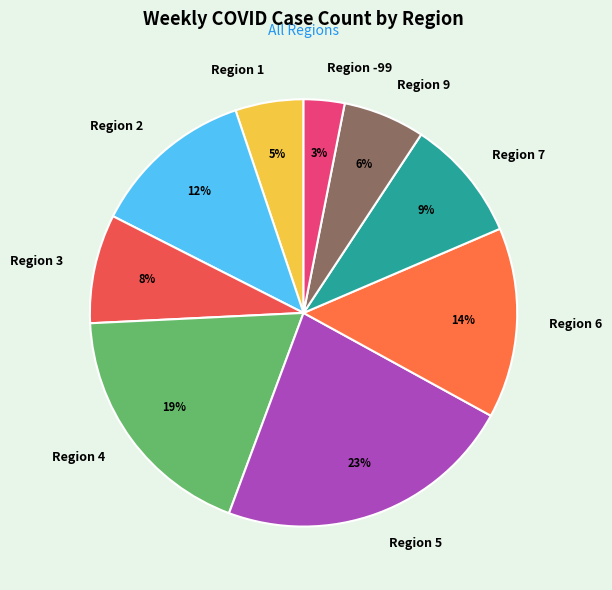

Between Region 5 and Region -99, which is larger?

Region 5